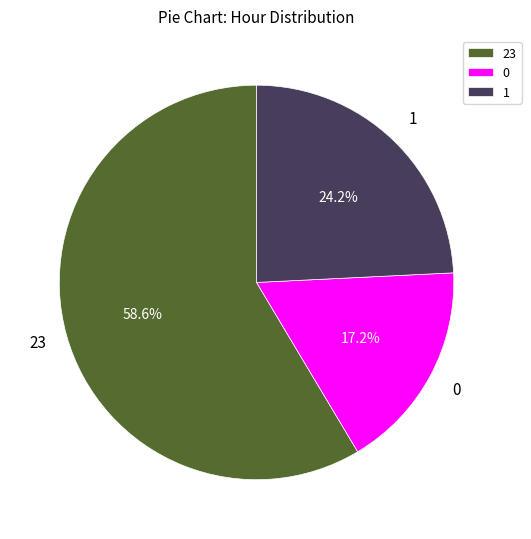

Combined, what portion of the pie is 1 and 0?

41.4%